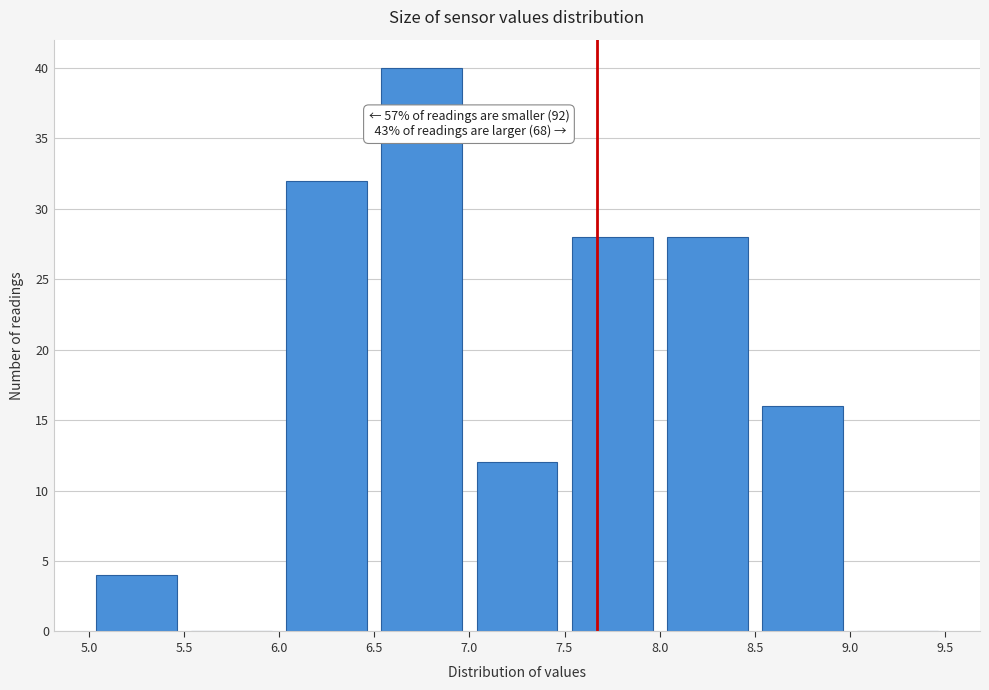

Over which range of the x-axis is the bar tallest?

6.5 to 7.0